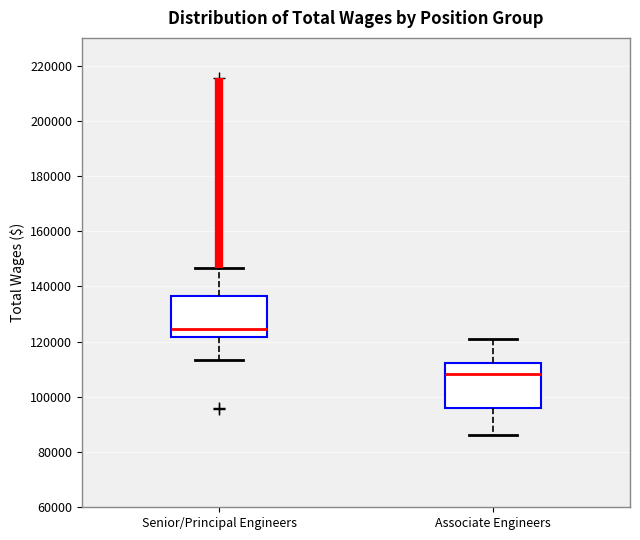

Reading left to right, read every box against the y-axis: the position of its median line, the range the box covers, and the ends of its whiskers. The values are not printed on the chart, so give them approximately, as read against the axis.

Senior/Principal Engineers: median 124000, box 122000 to 136000, whiskers 114000 to 146000
Associate Engineers: median 108000, box 96000 to 112000, whiskers 86000 to 120000